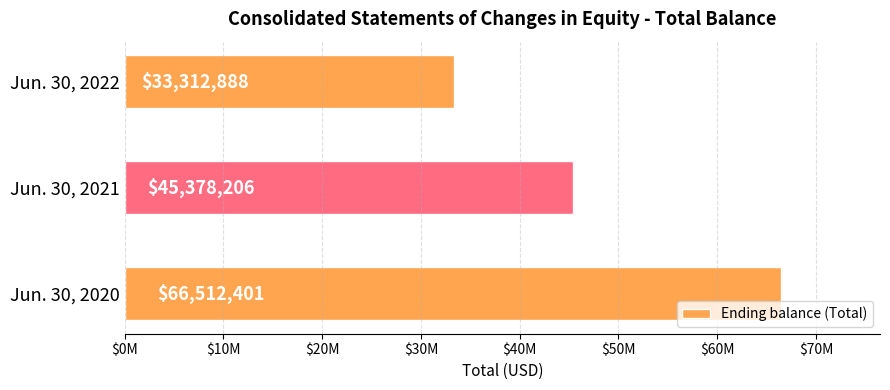

How many values are below 45378206?

1